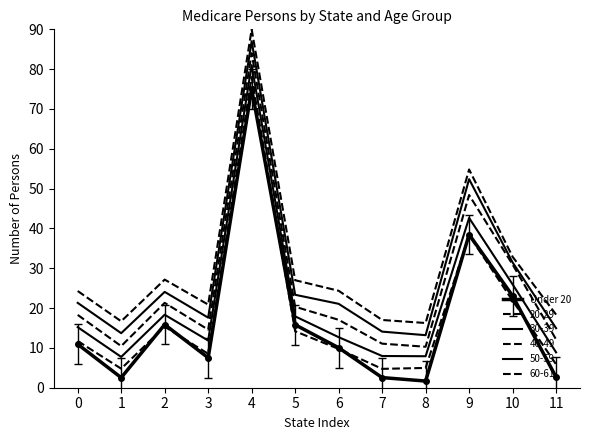

What is the minimum value shown in the chart?

1.7